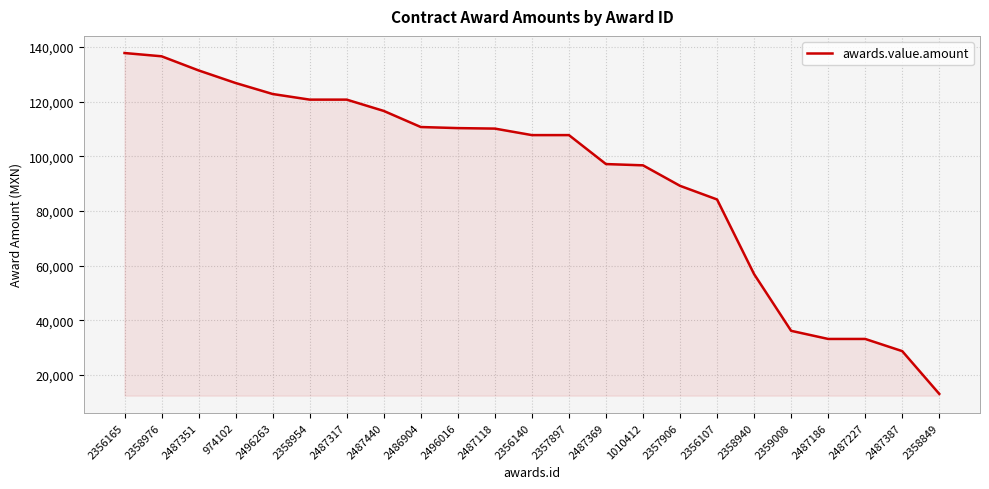

What is the ratio of the value at 2356140 to the value at 2357897?

1.0